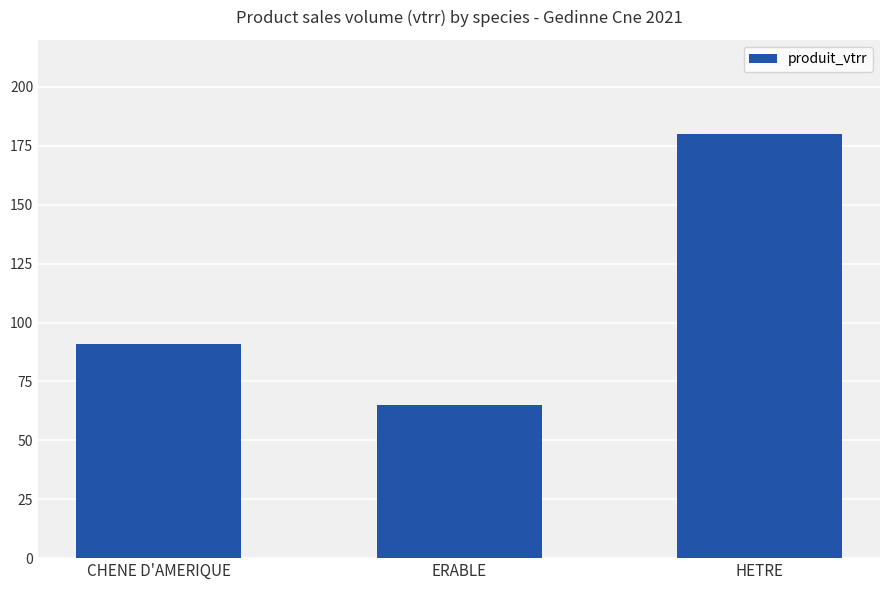

How many values are between 65 and 180?

3